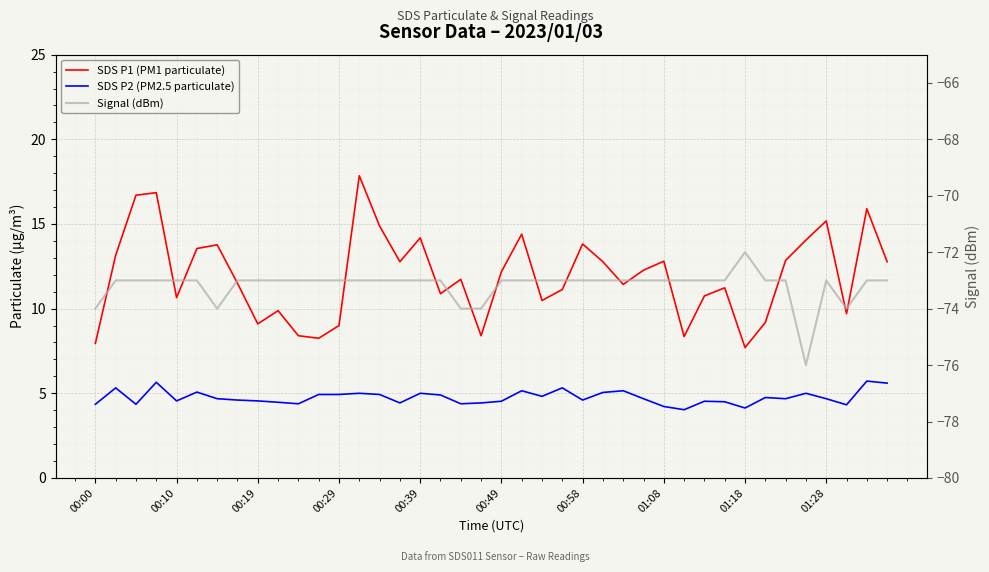

What is the greatest value displayed?

17.9